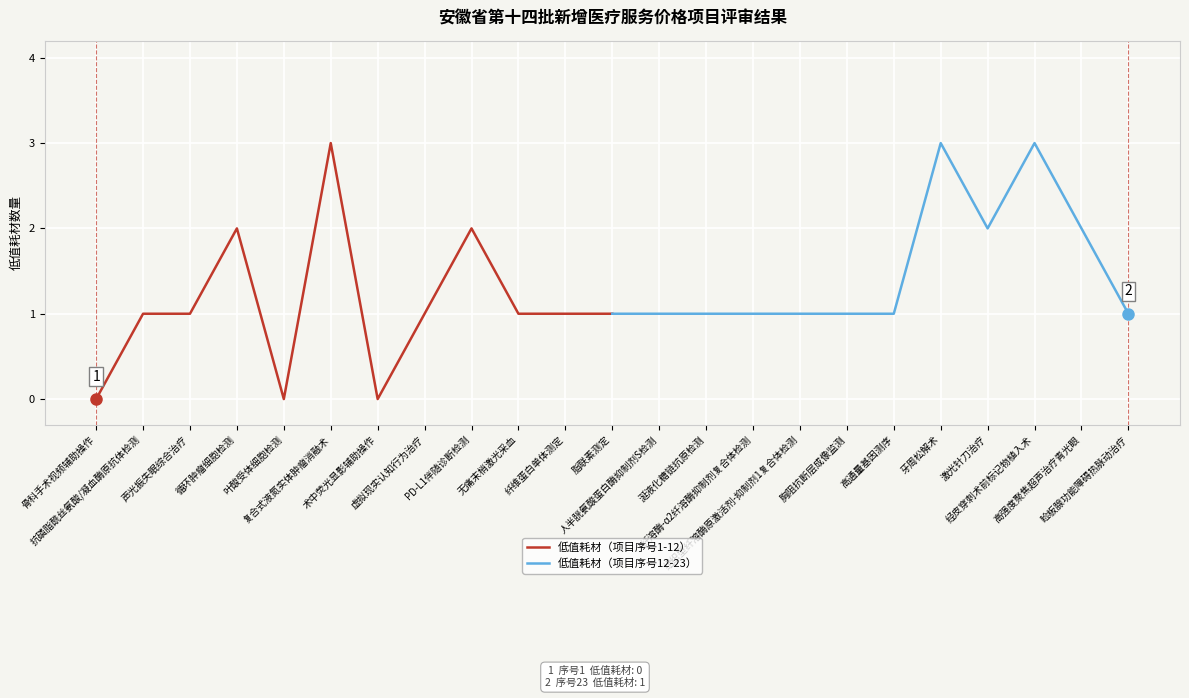

List the series in order of their peak value, lowest first.

低值耗材（项目序号1-12）, 低值耗材（项目序号12-23）